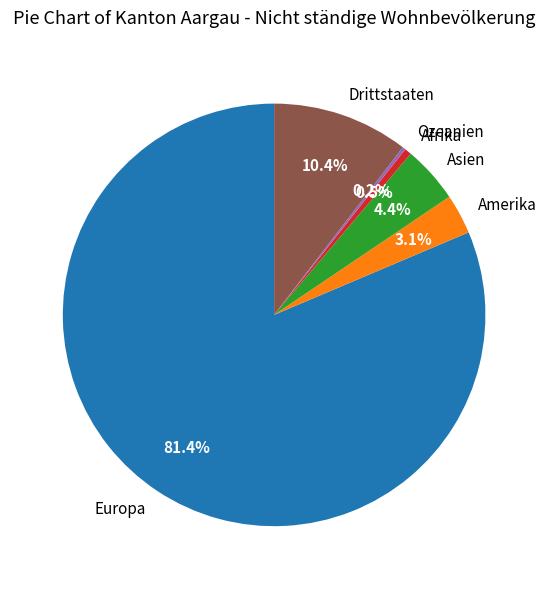

Combined, do Afrika and Amerika account for over 50%?

No